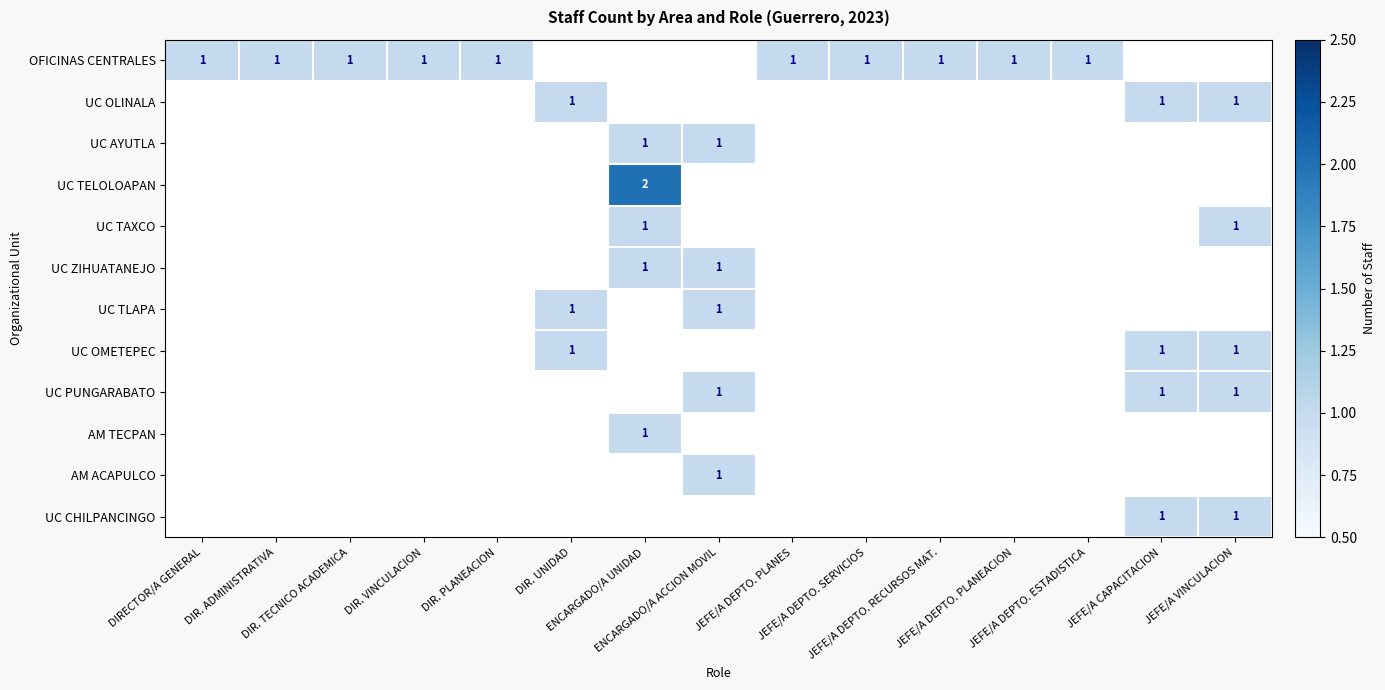

Where is UC CHILPANCINGO nearest to the value 0?

DIRECTOR/A GENERAL